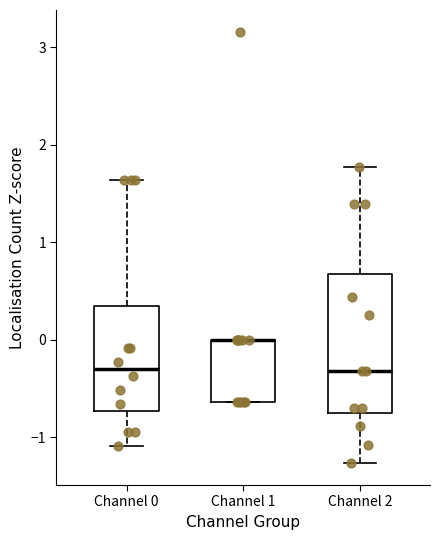

Reading left to right, read every box against the y-axis: the position of its median line, the range the box covers, and the ends of its whiskers. The values are not printed on the chart, so give them approximately, as read against the axis.

Channel 0: median -0.3, box -0.7 to 0.3, whiskers -1.1 to 1.6
Channel 1: median 0.0 (drawn on the box's upper edge), box -0.6 to 0.0, whiskers -0.6 to 0.0
Channel 2: median -0.3, box -0.7 to 0.7, whiskers -1.3 to 1.8